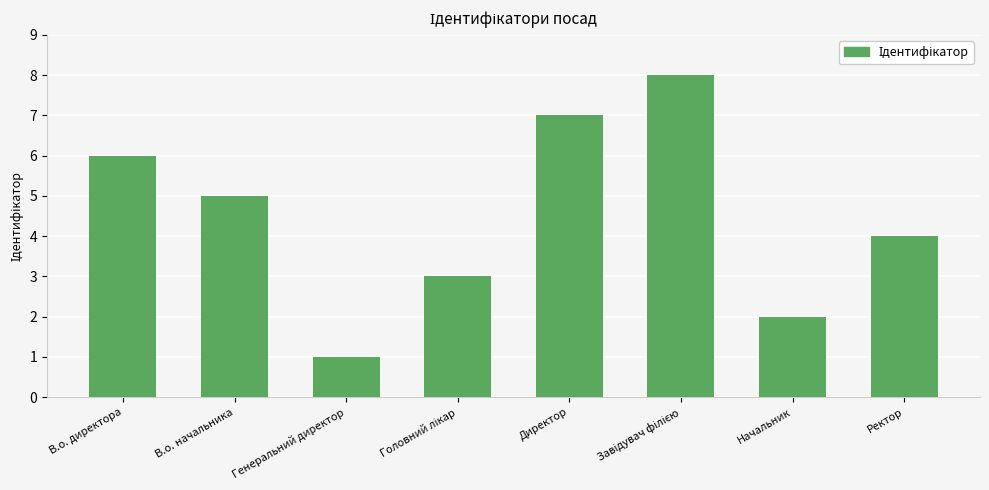

The chart shows a value of 2 at Начальник. True or false?

True